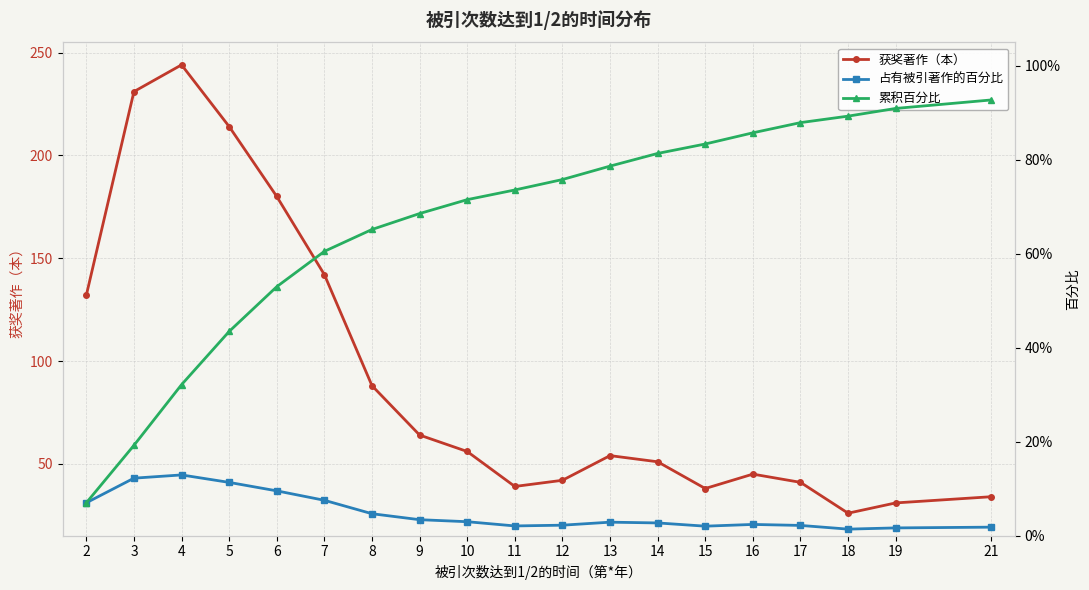

Which series has the widest spread of values?

获奖著作（本）